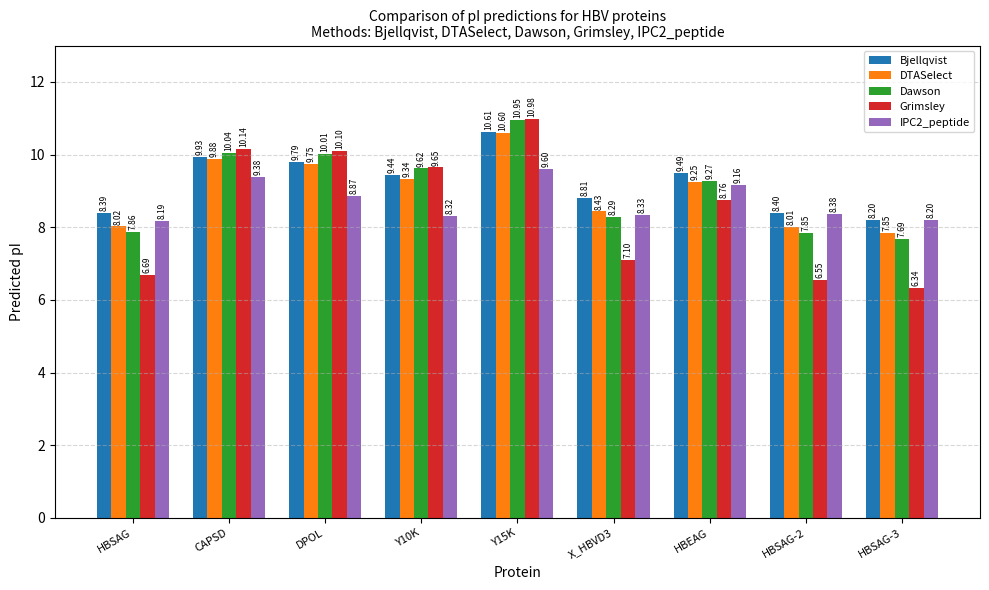

What is the lowest value of the Bjellqvist series?

8.2